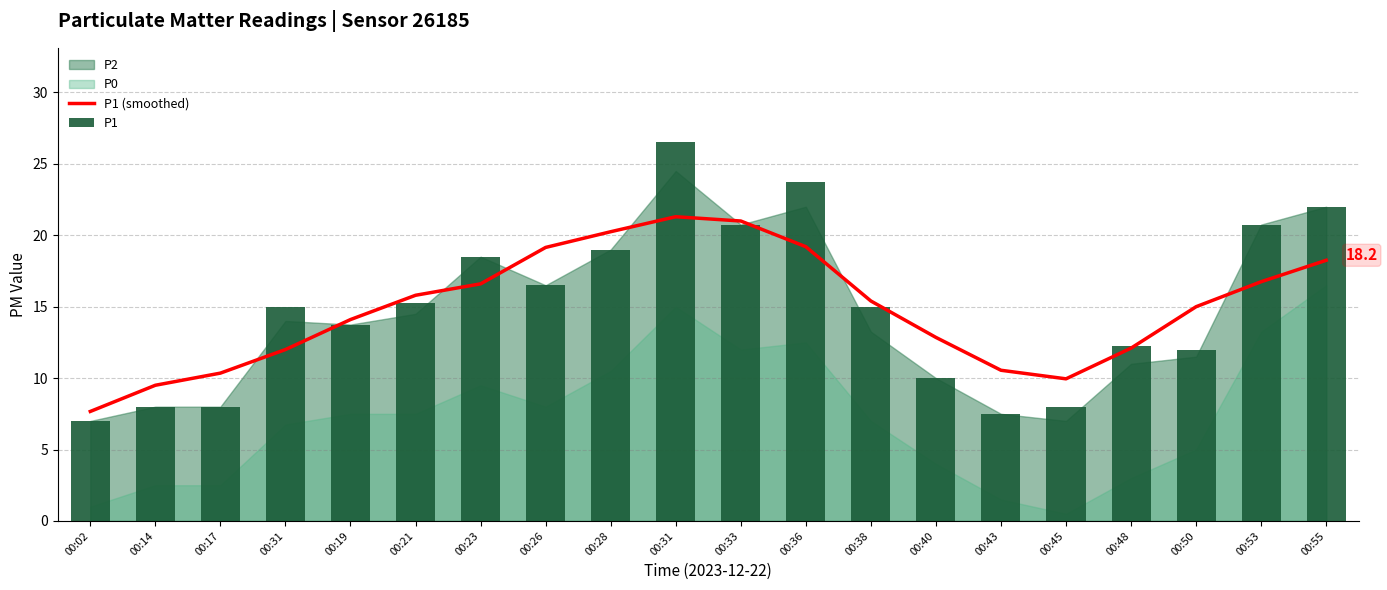

What is the lowest value of the P1 (smoothed) series?

7.7